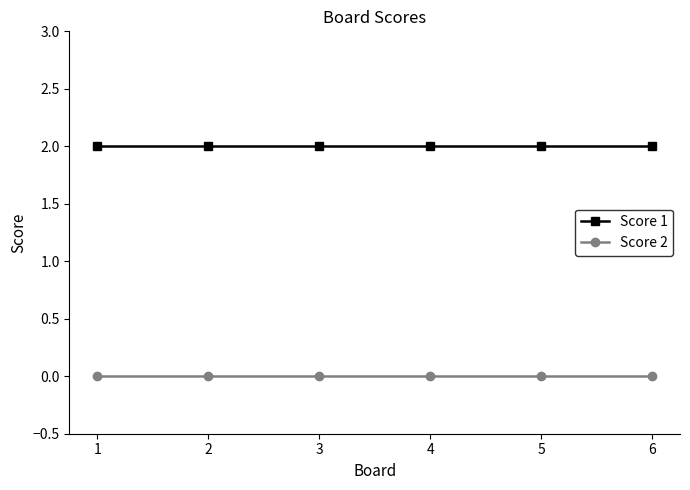

The Score 1 series shows 2 at 6. True or false?

True